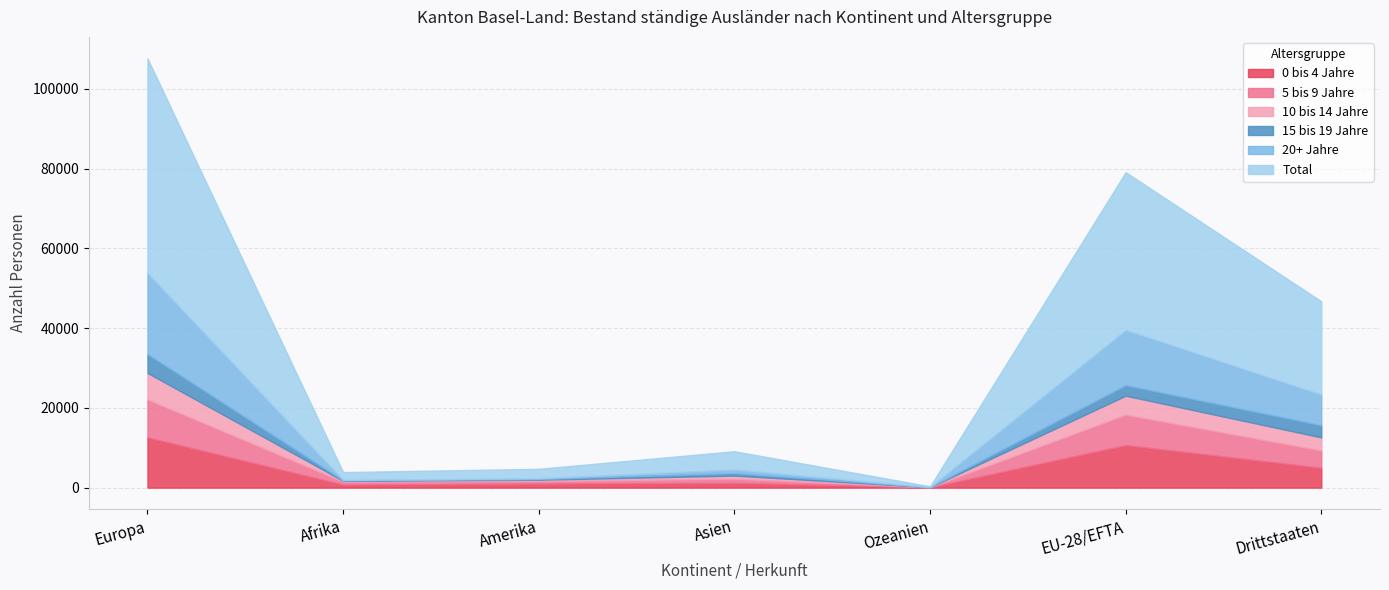

What is the total value across all series at Ozeanien?

332